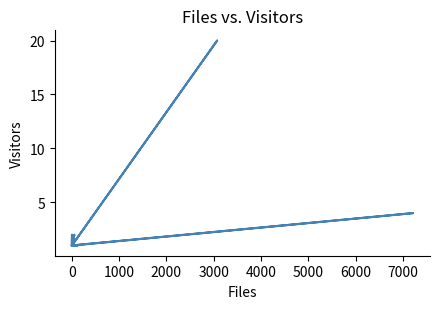

True or false: there are more than 1 points higher than both neighbors.

True